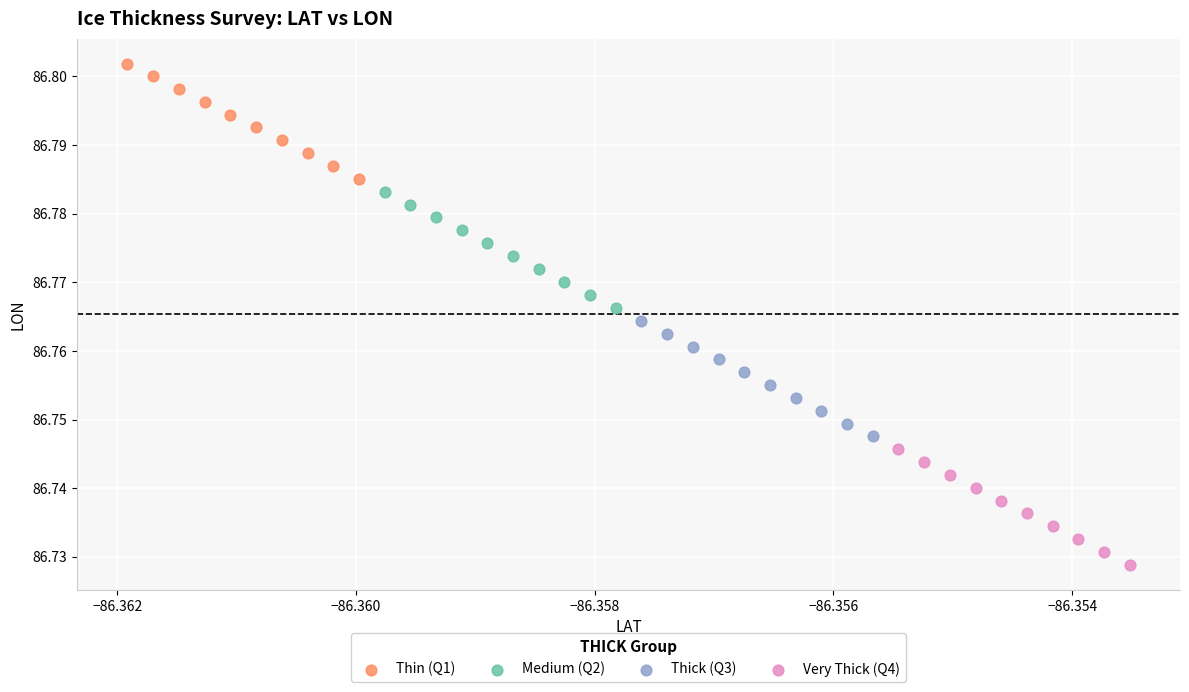

Which series reaches the minimum Y coordinate?

Very Thick (Q4)